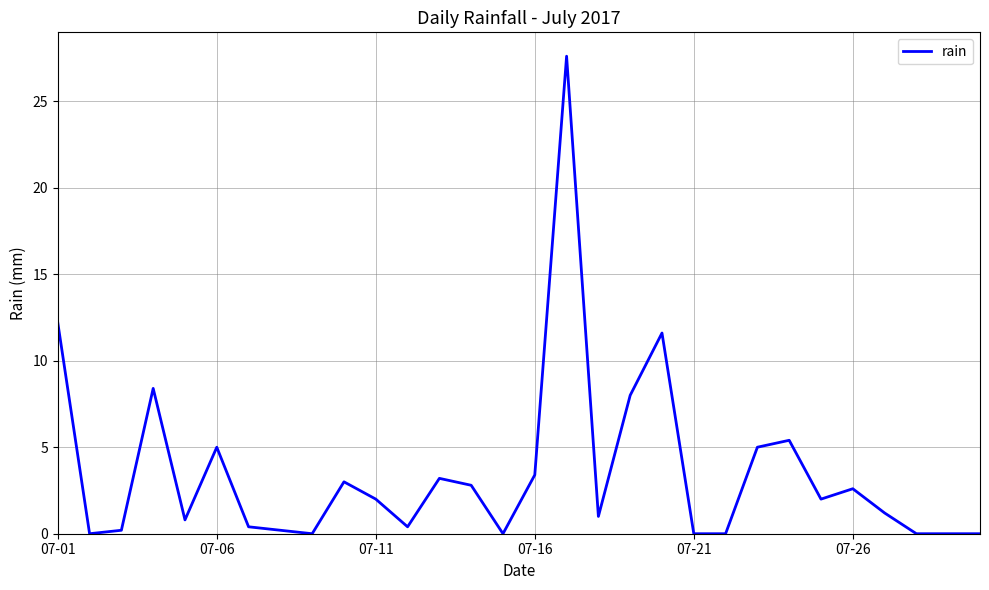

What is the maximum value shown in the chart?

27.6